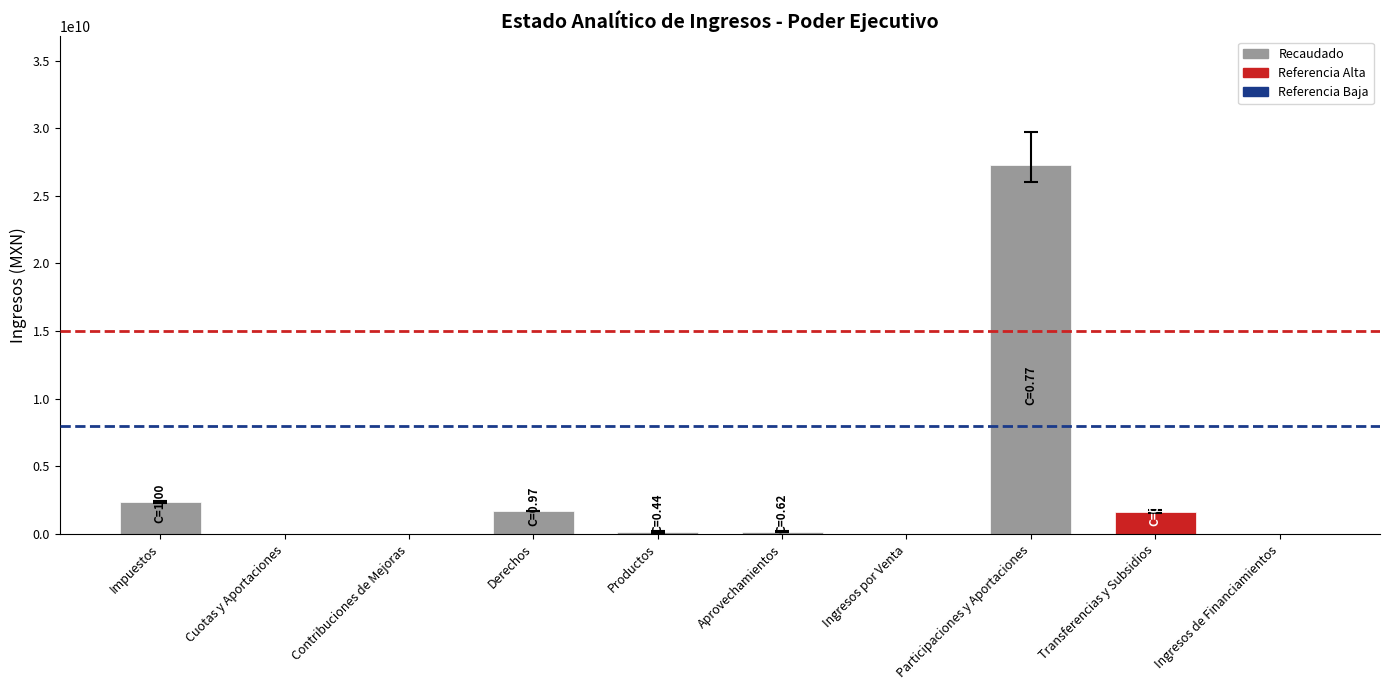

What is the maximum value shown in the chart?

27251545555.1